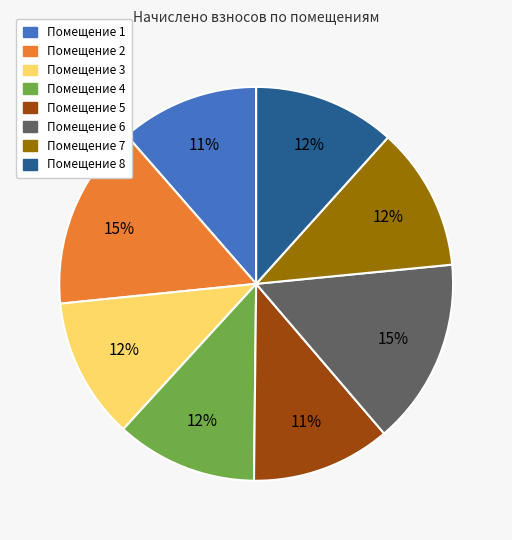

Does any single category account for the majority?

No